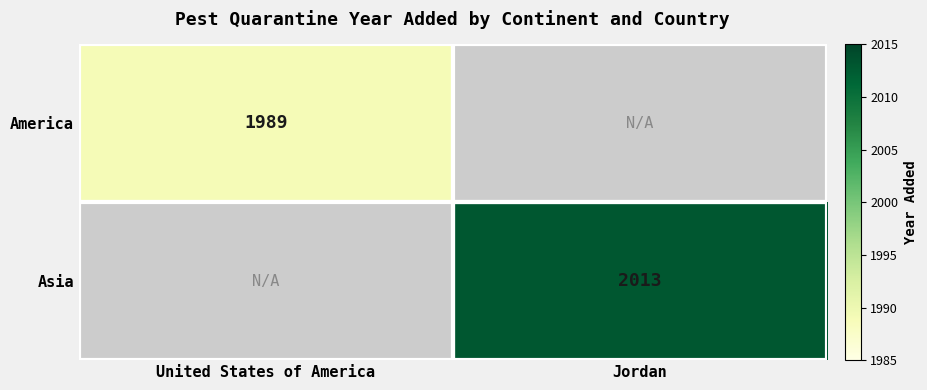

Is it true that America equals 682 at United States of America?

False